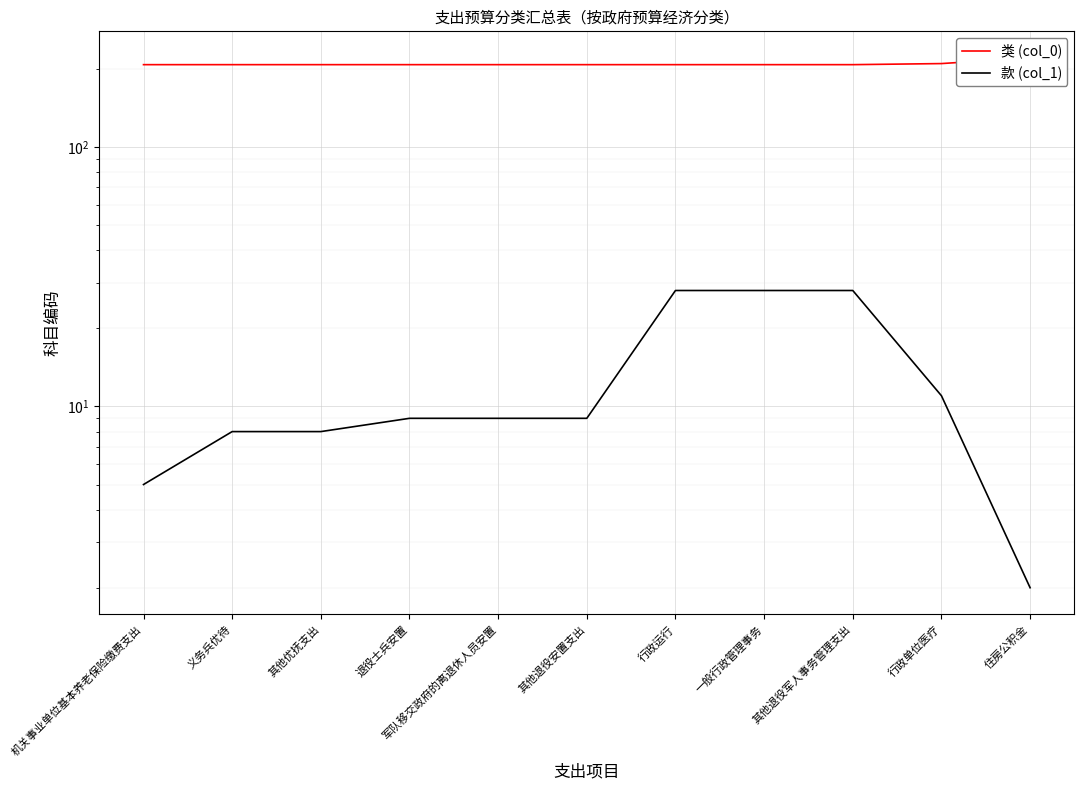

Reading right to left, what are all the values shown in this chart?

类 (col_0): 住房公积金=221	行政单位医疗=210	其他退役军人事务管理支出=208	一般行政管理事务=208	行政运行=208	其他退役安置支出=208	军队移交政府的离退休人员安置=208	退役士兵安置=208	其他优抚支出=208	义务兵优待=208	机关事业单位基本养老保险缴费支出=208
款 (col_1): 住房公积金=2	行政单位医疗=11	其他退役军人事务管理支出=28	一般行政管理事务=28	行政运行=28	其他退役安置支出=9	军队移交政府的离退休人员安置=9	退役士兵安置=9	其他优抚支出=8	义务兵优待=8	机关事业单位基本养老保险缴费支出=5